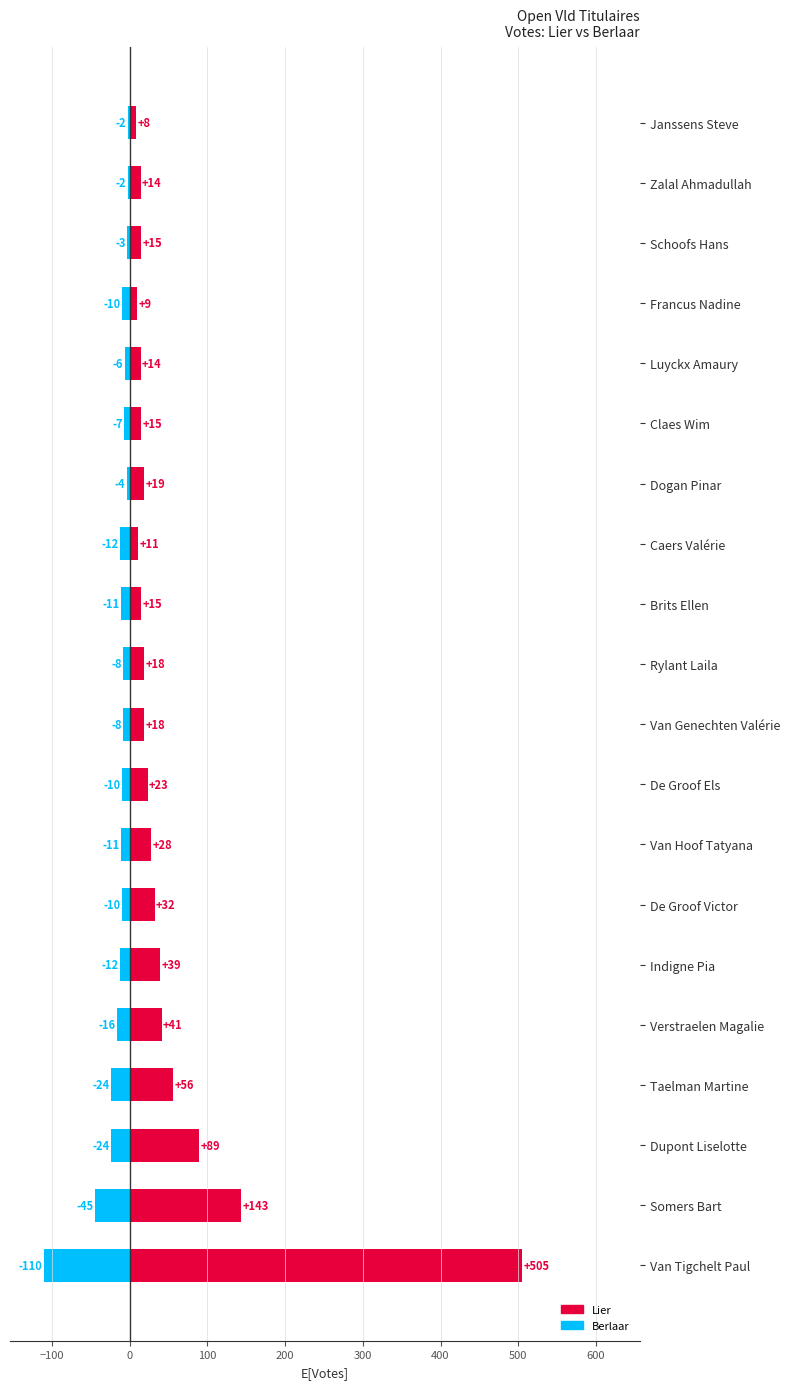

Which series has the largest total across all categories?

Lier